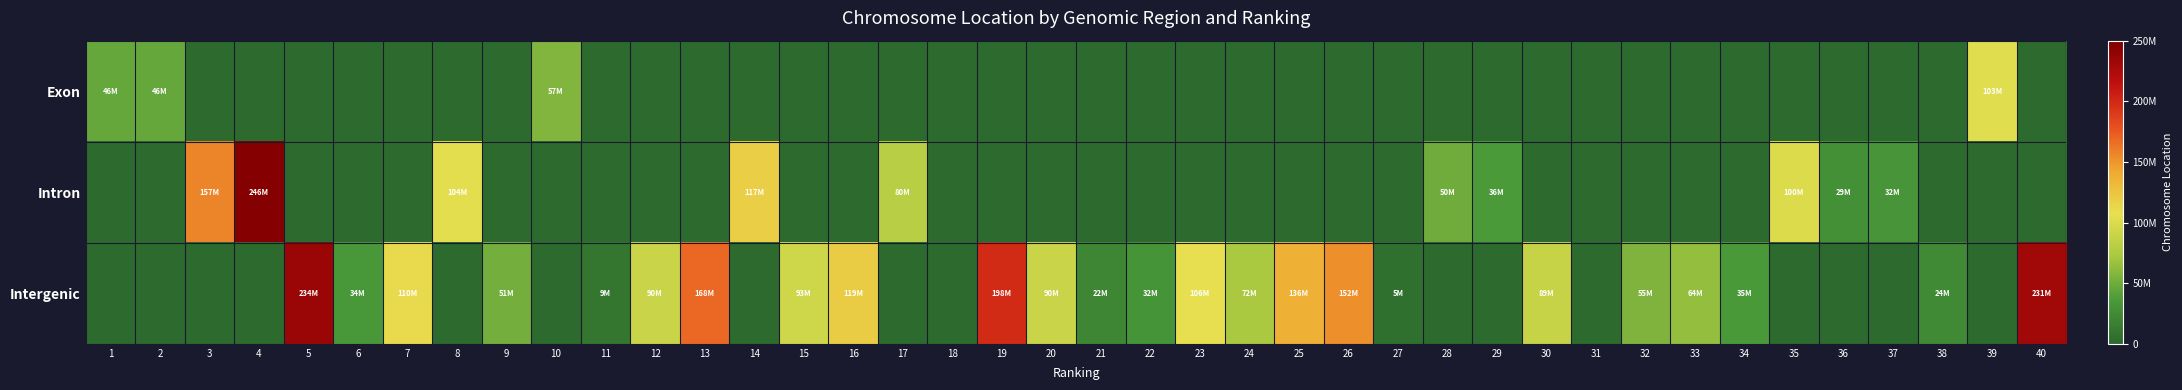

Which series has the largest total across all categories?

Intergenic